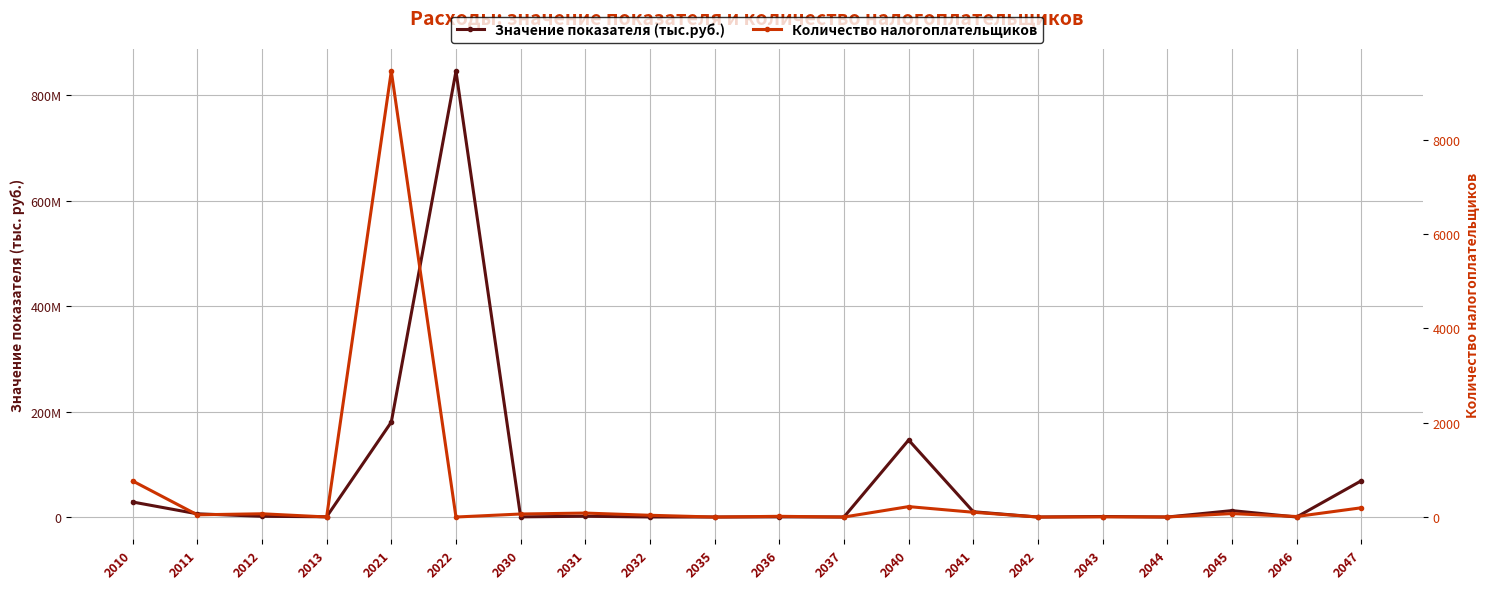

At which category is the sum across all series the highest?

2022